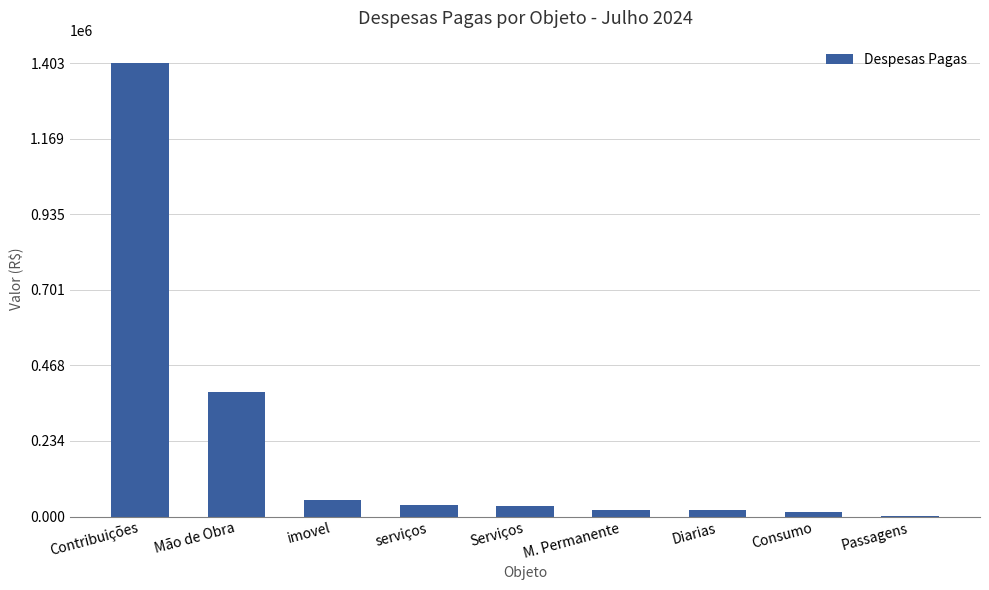

At which category does the chart reach its peak across all series?

Contribuições